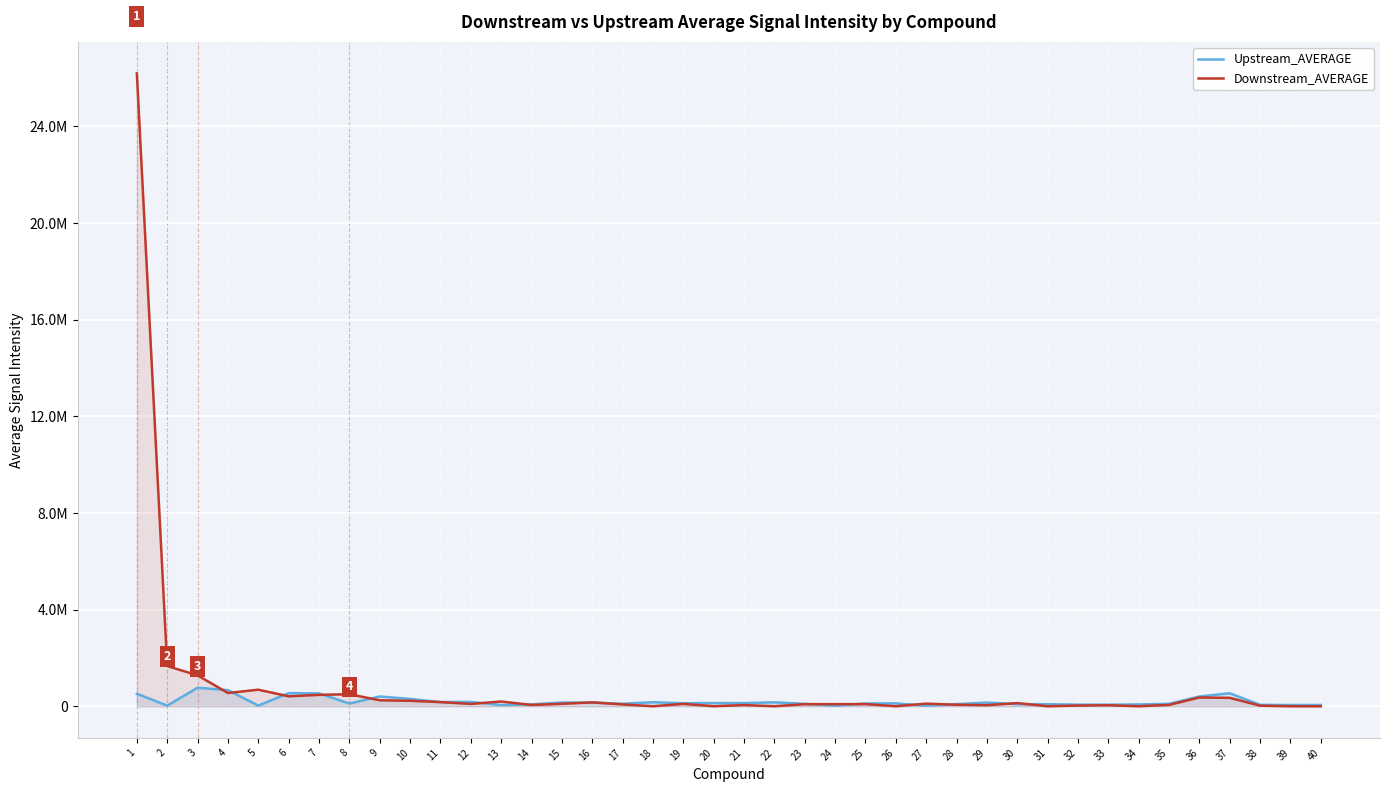

How many times do Upstream_AVERAGE and Downstream_AVERAGE cross each other?

15